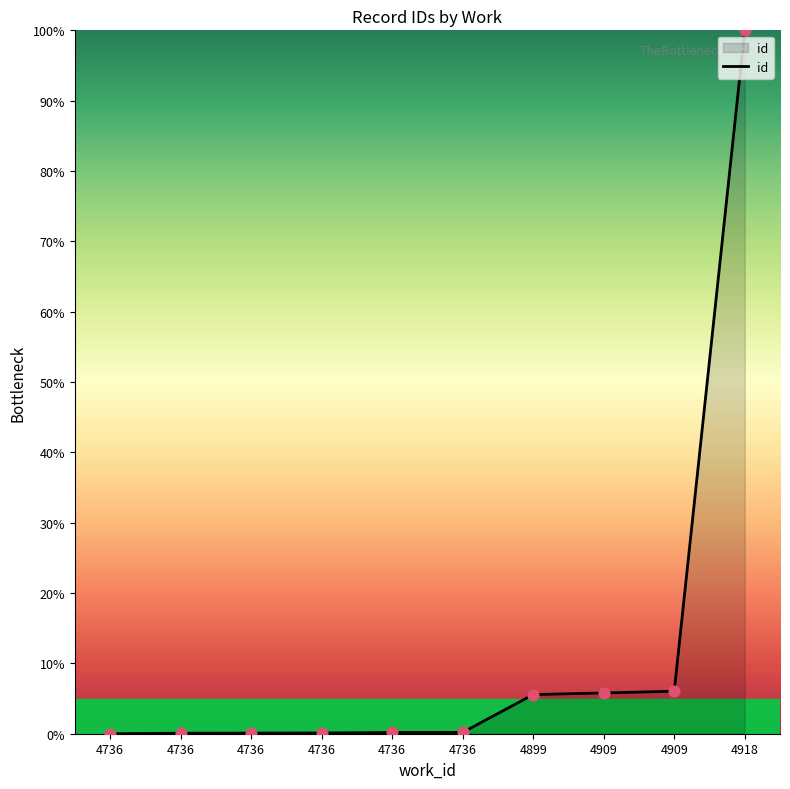

Between 4736 and 4736, which is larger?

4736